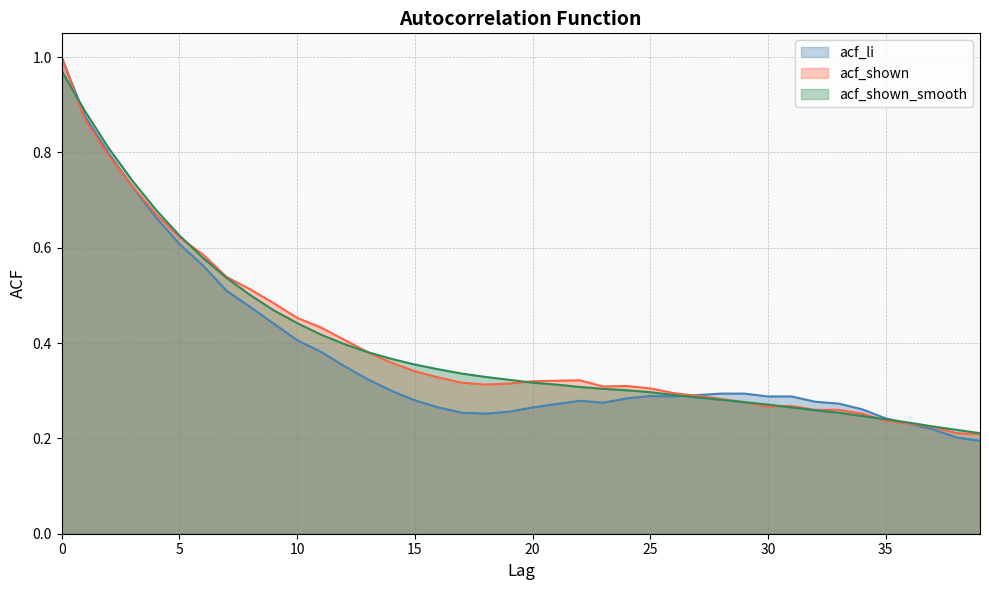

Where is acf_shown nearest to the value 0?

39